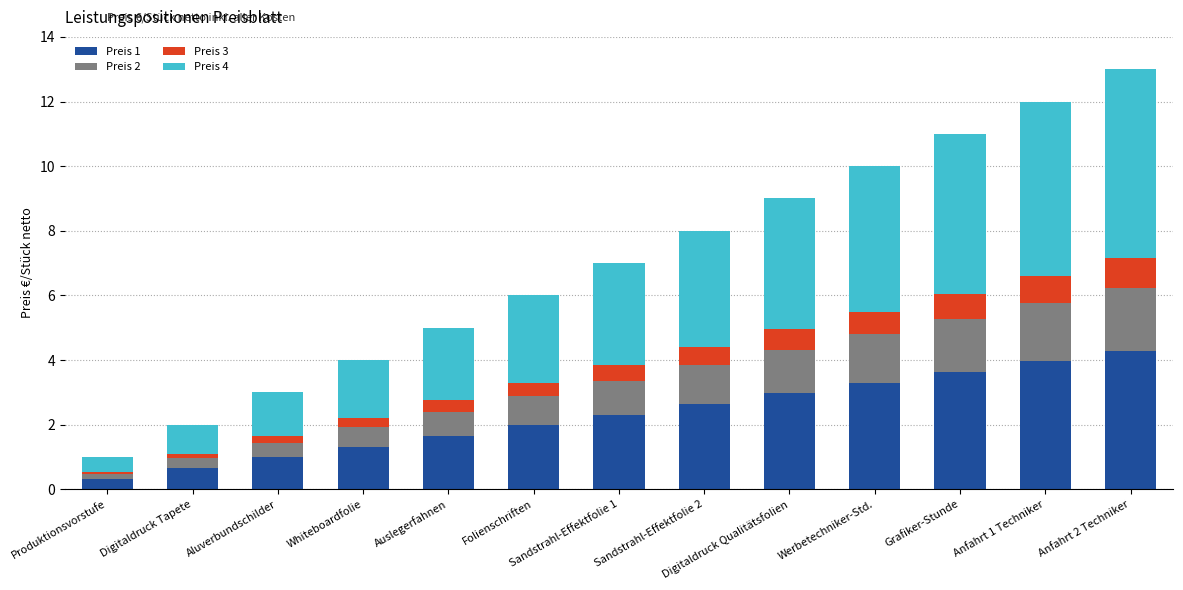

The Preis 1 series shows 3.2 at Folienschriften. True or false?

False